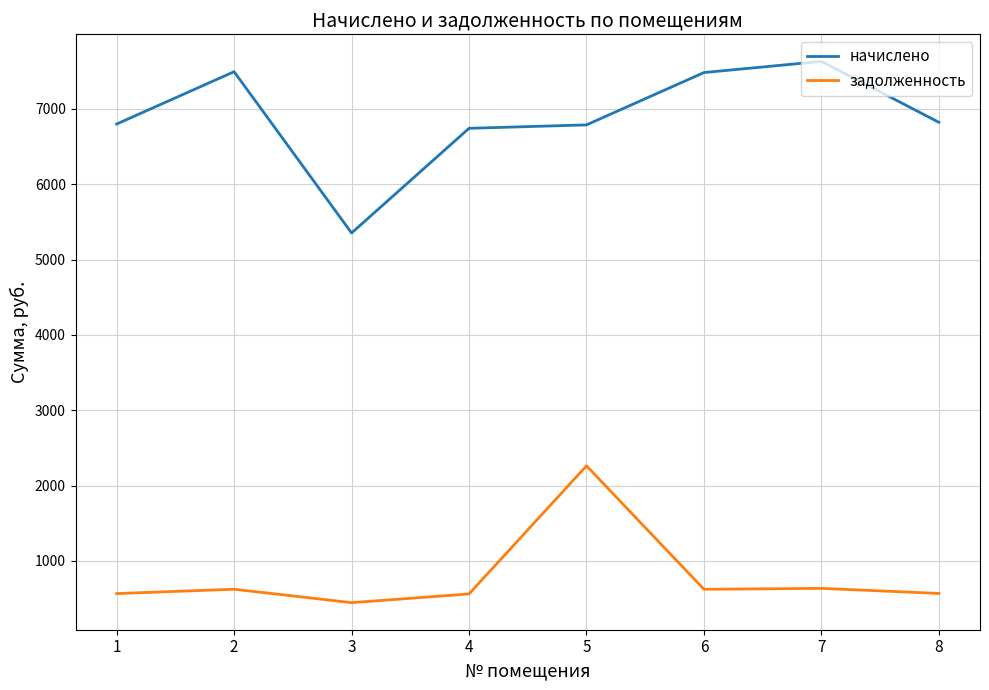

At which label does задолженность first exceed 623?

2